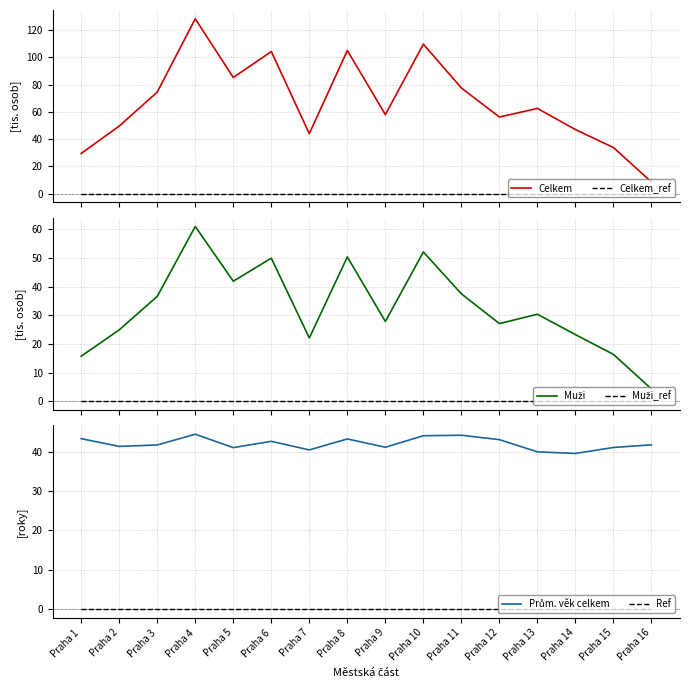

True or false: Muži_ref and Ref cross at least once.

False